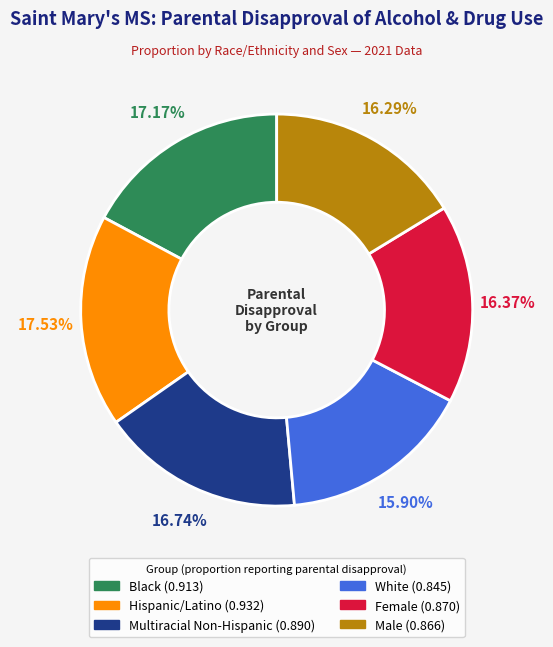

Between Male and Hispanic/Latino, which is larger?

Hispanic/Latino